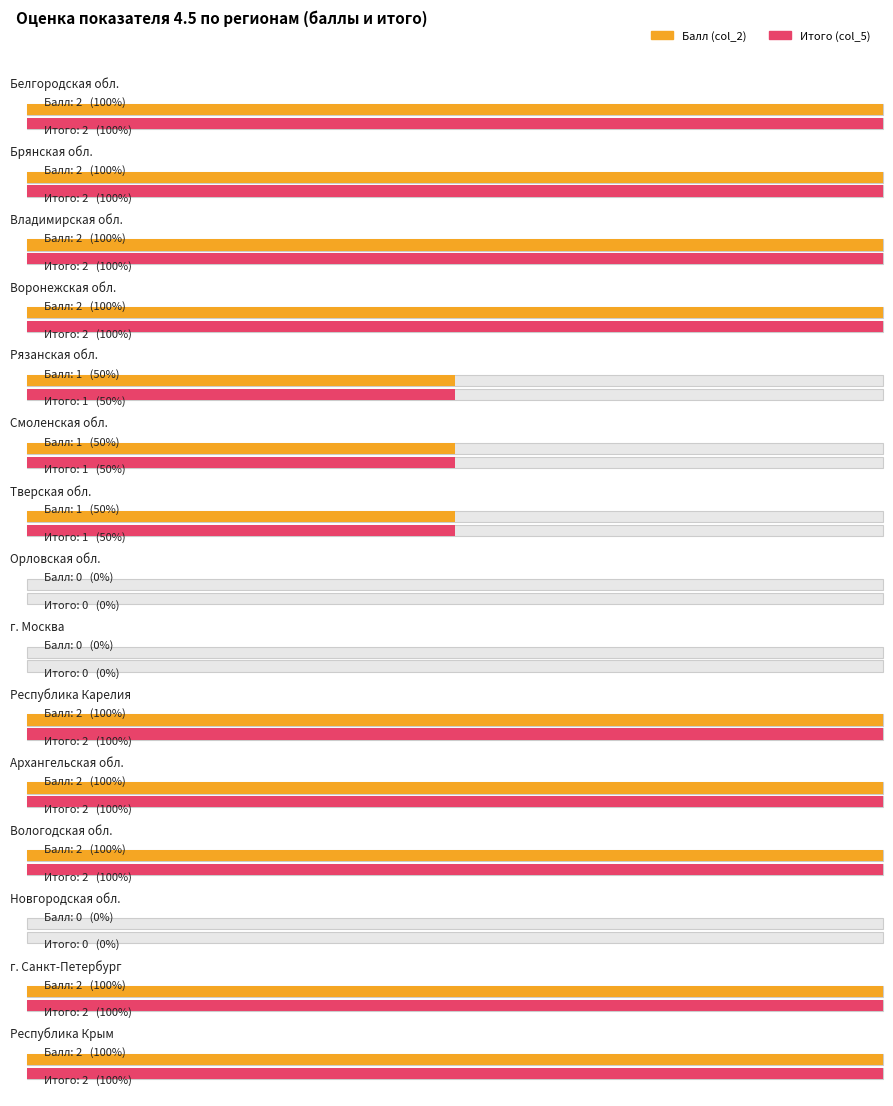

How many groups of bars are there?

15